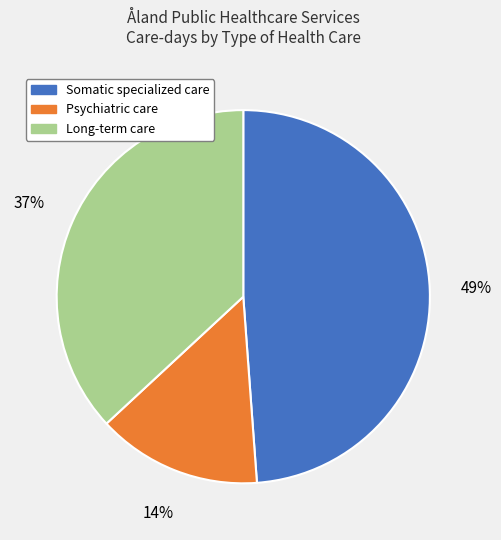

Rank the categories by value from lowest to highest.

Psychiatric care, Long-term care, Somatic specialized care